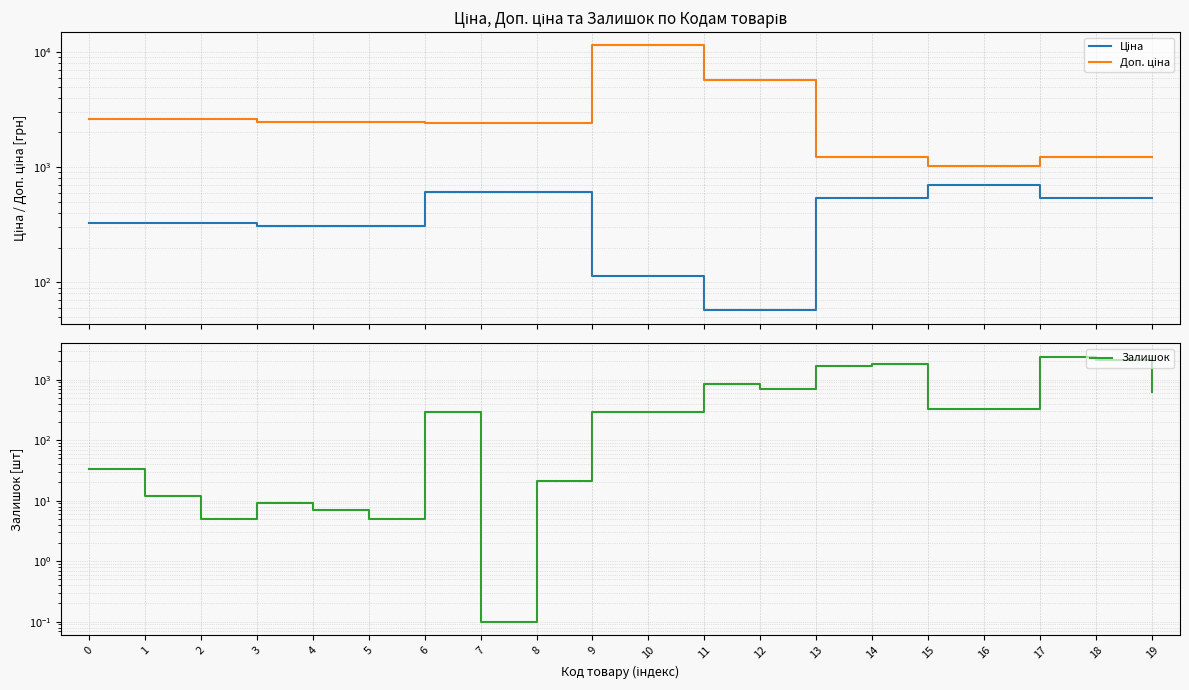

The value of Залишок at 2 is 5.0. True or false?

True